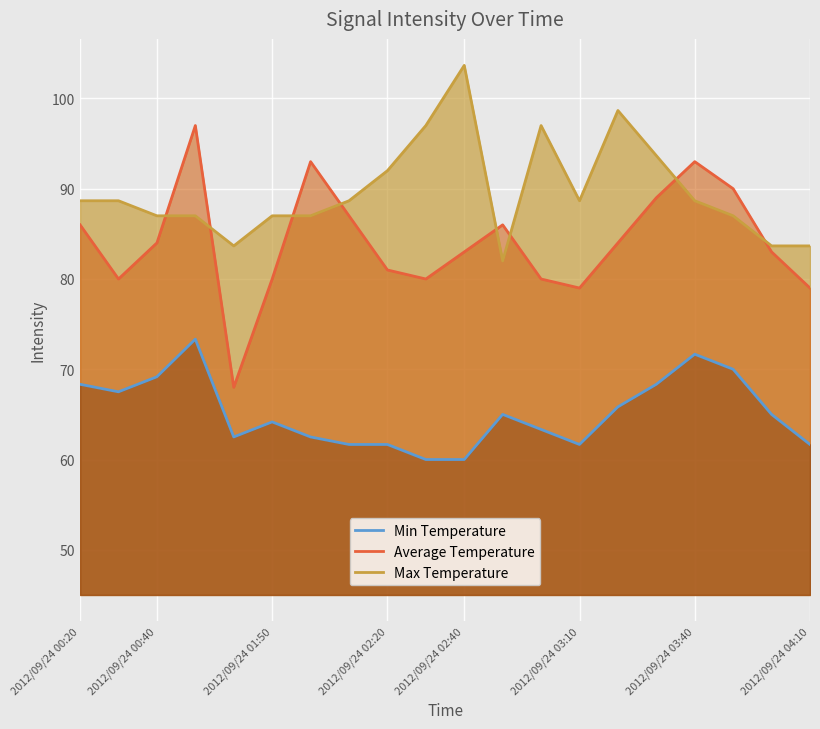

The Min Temperature series shows 33.5 at 2012/09/24 03:40. True or false?

False